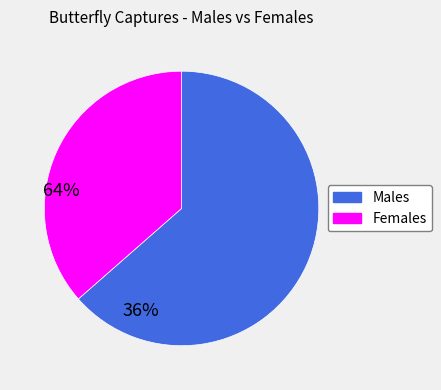

Does any single category account for the majority?

Yes